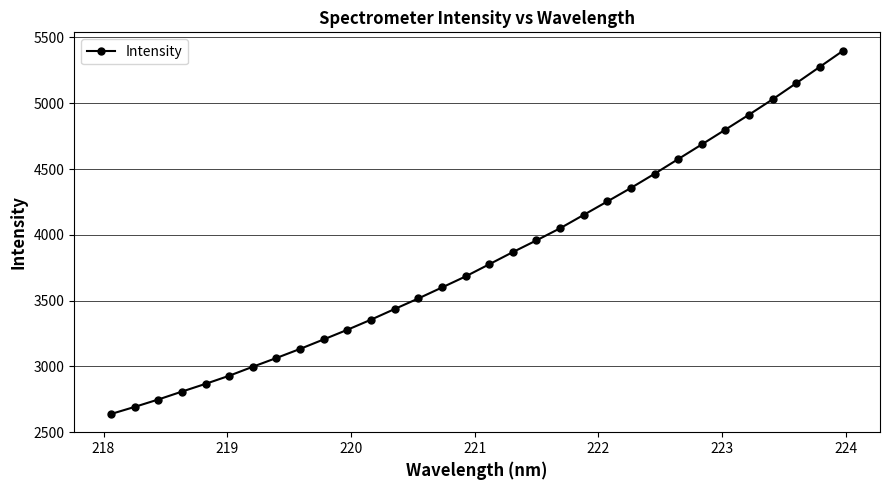

What is the value of the 16th point from the left?

3683.6